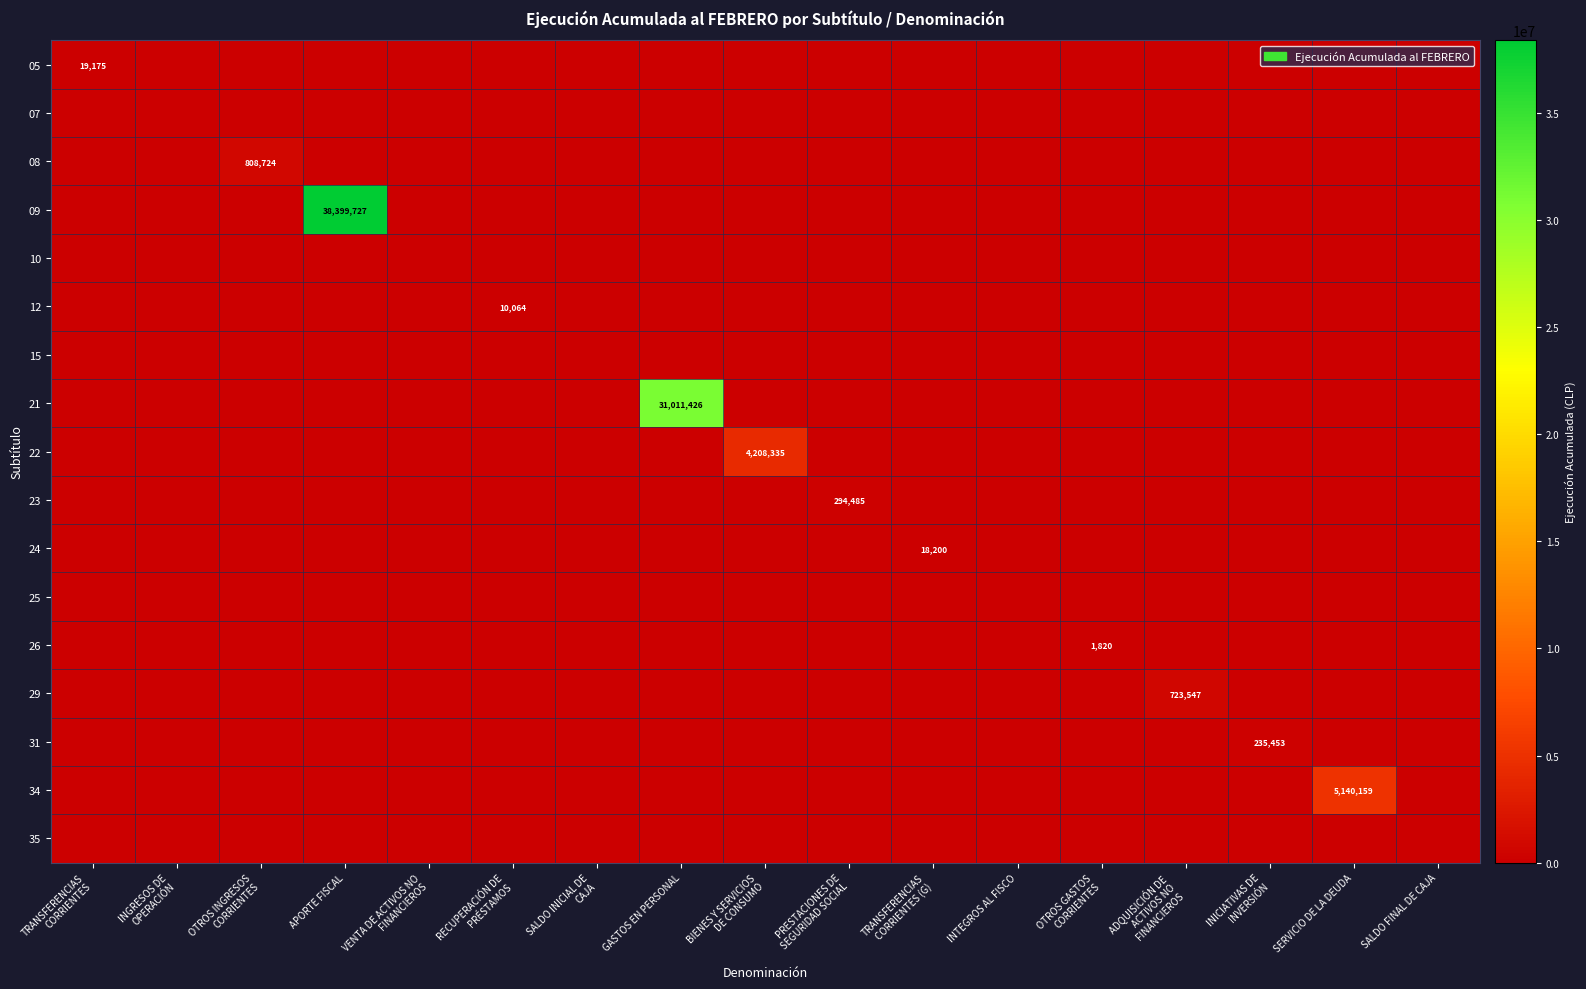

The 23 series shows 0 at SERVICIO DE LA DEUDA. True or false?

True